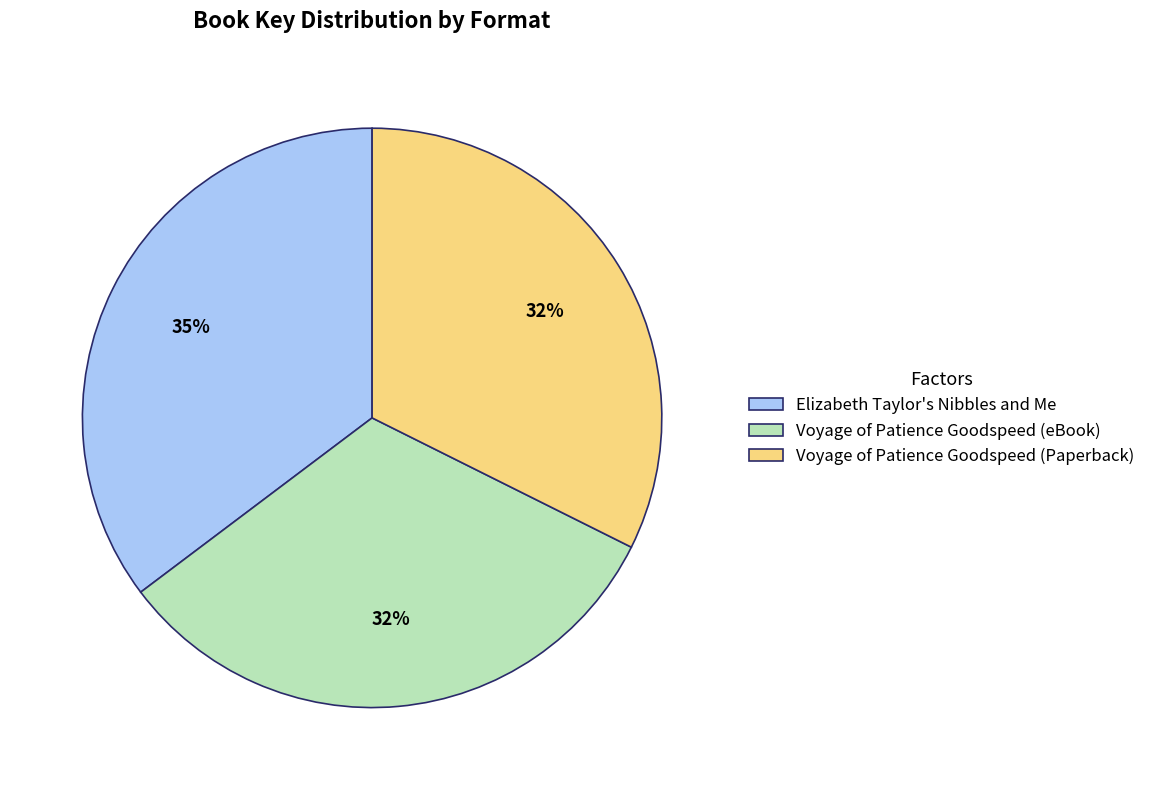

Combined, do Voyage of Patience Goodspeed (eBook) and Elizabeth Taylor's Nibbles and Me account for over 50%?

Yes